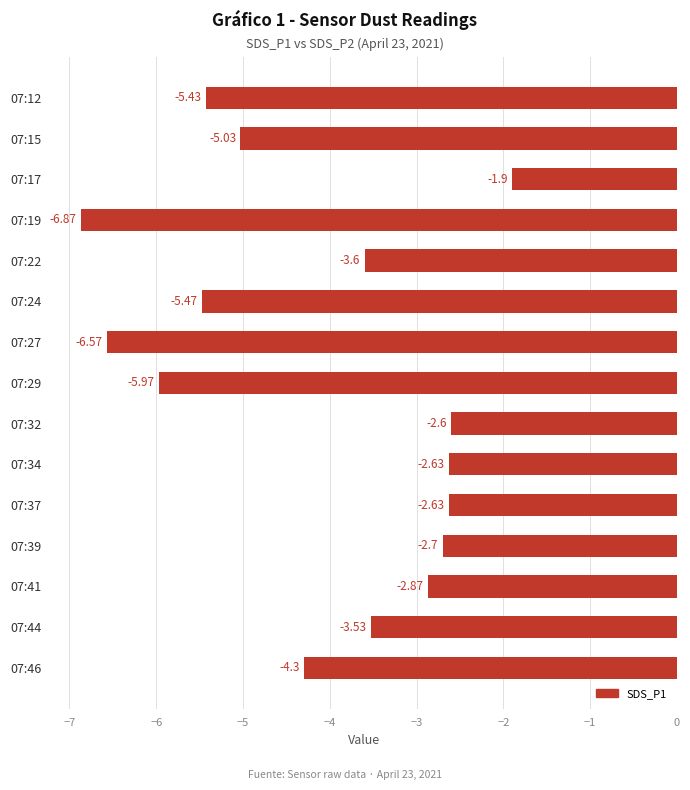

What is the change in value from 07:27 to 07:39?

+3.9